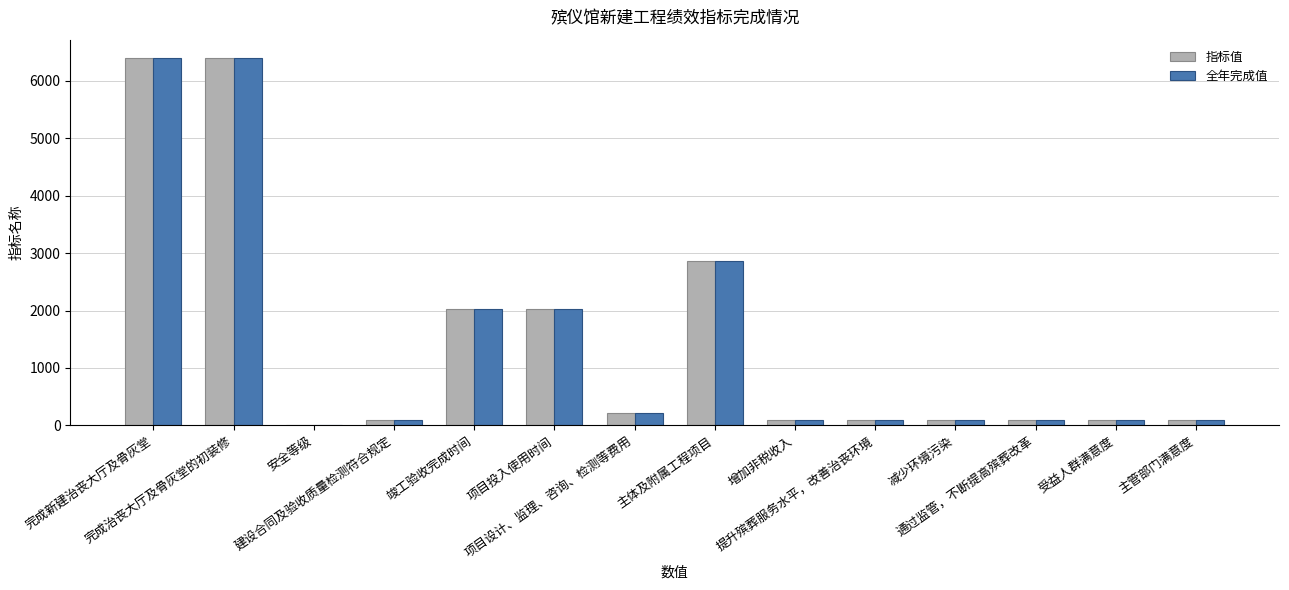

What is the highest value of the 指标值 series?

6400